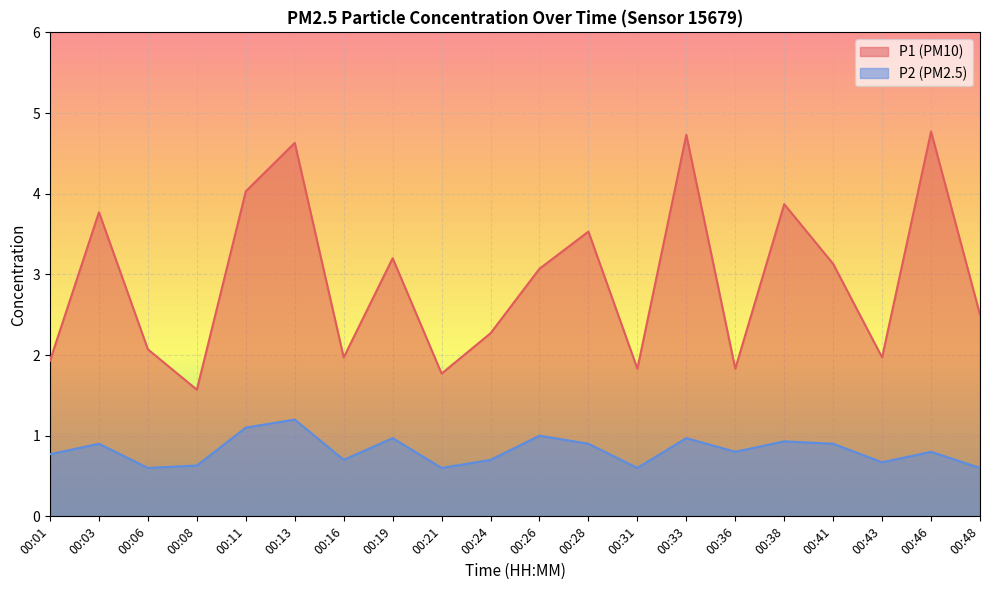

At which label does P2 reach its peak?

00:13